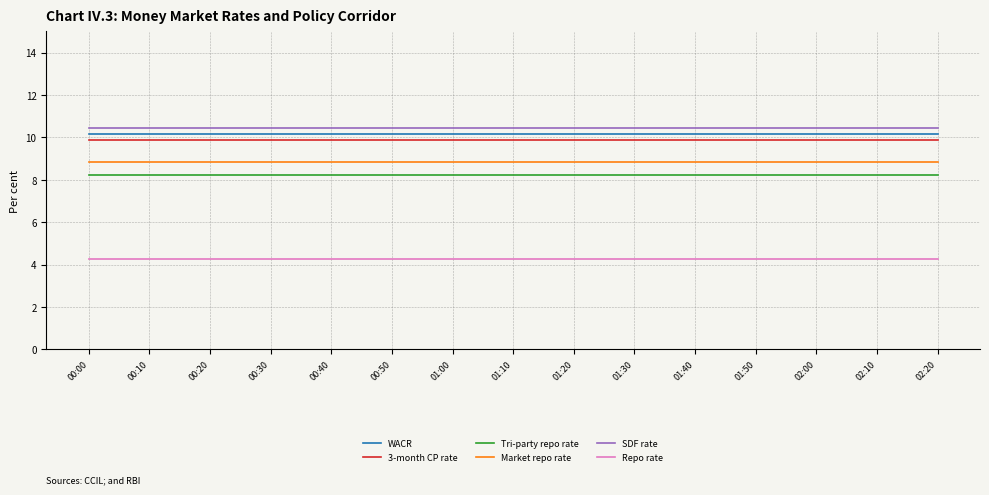

Count the number of categories in the chart.

15